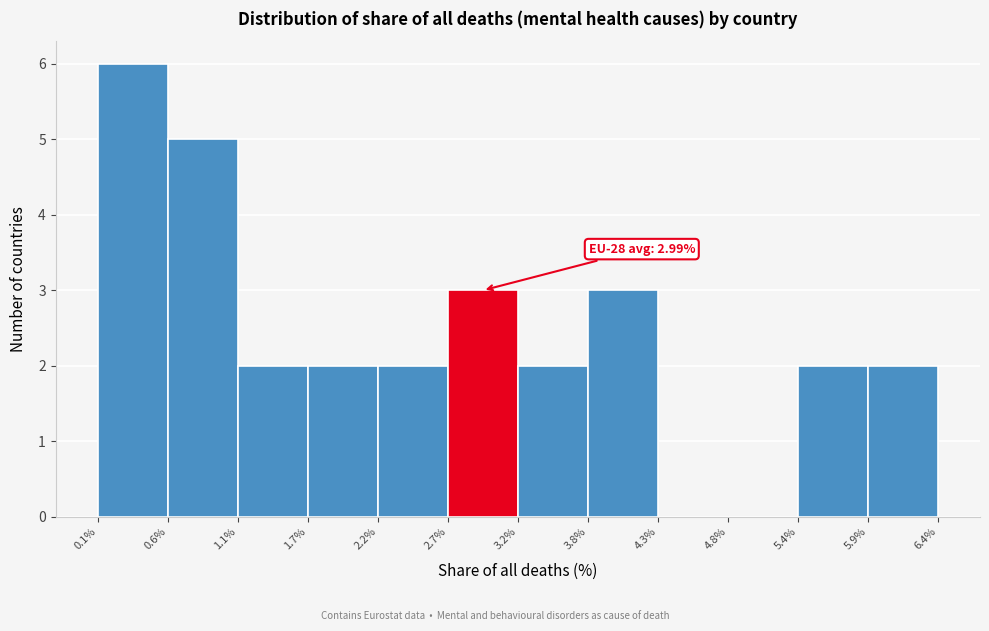

Which range on the x-axis has the tallest bar?

0.1% to 0.6%